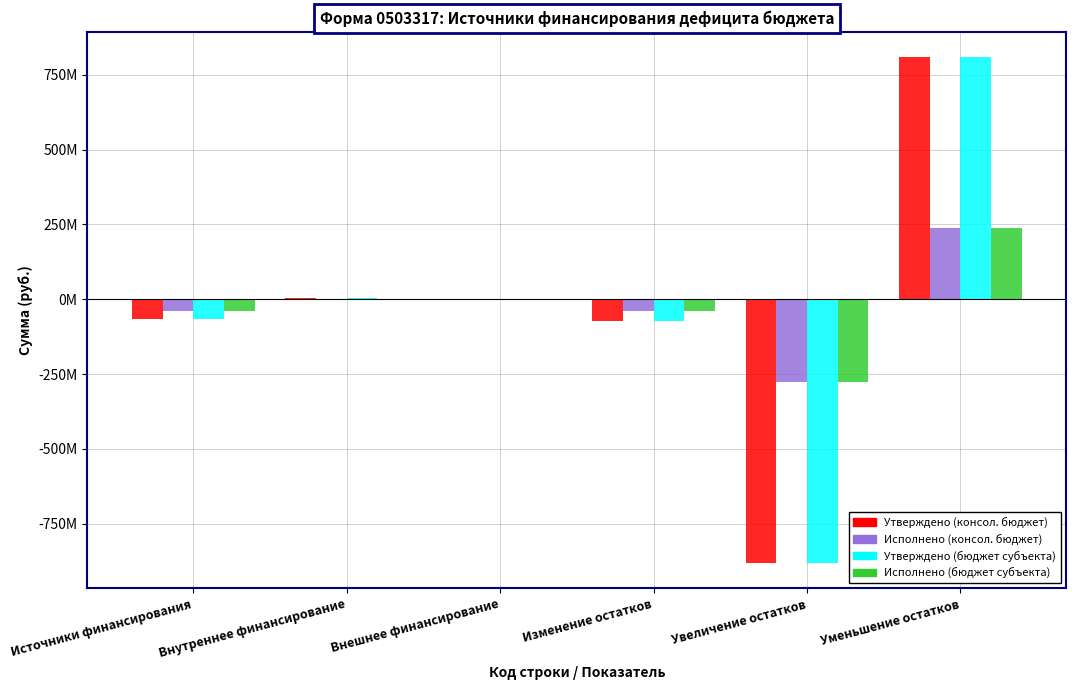

Rank the series at Внутреннее финансирование from highest to lowest value.

Утверждено (консол. бюджет), Утверждено (бюджет субъекта), Исполнено (консол. бюджет), Исполнено (бюджет субъекта)